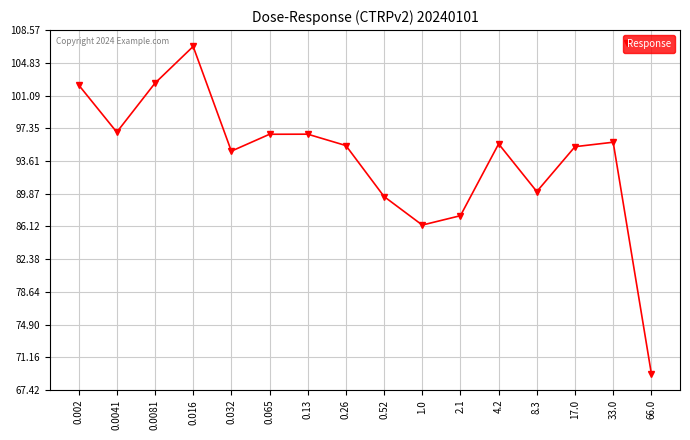

At which category does the chart reach its peak across all series?

0.016